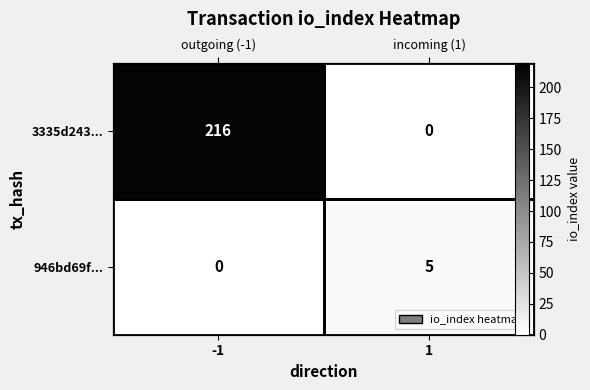

How many values in the 3335d243... series are below 216?

1